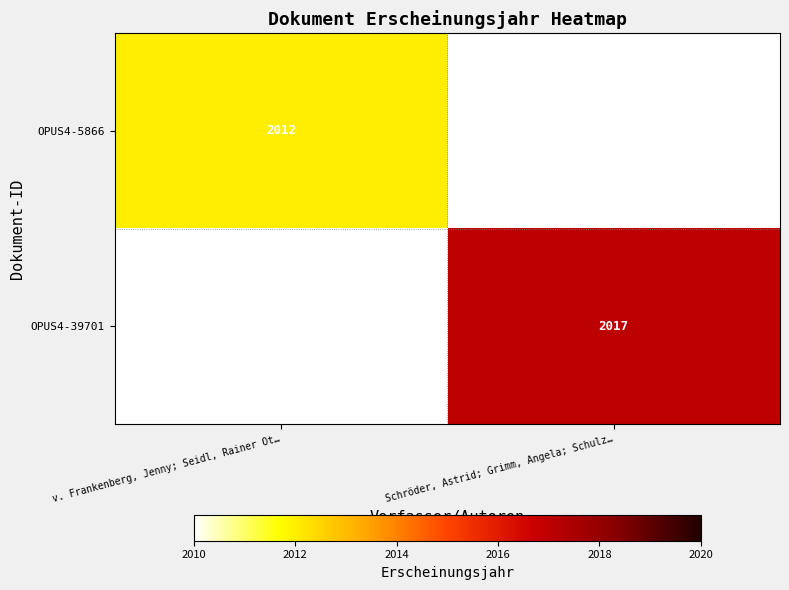

Count the number of data series in this chart.

2